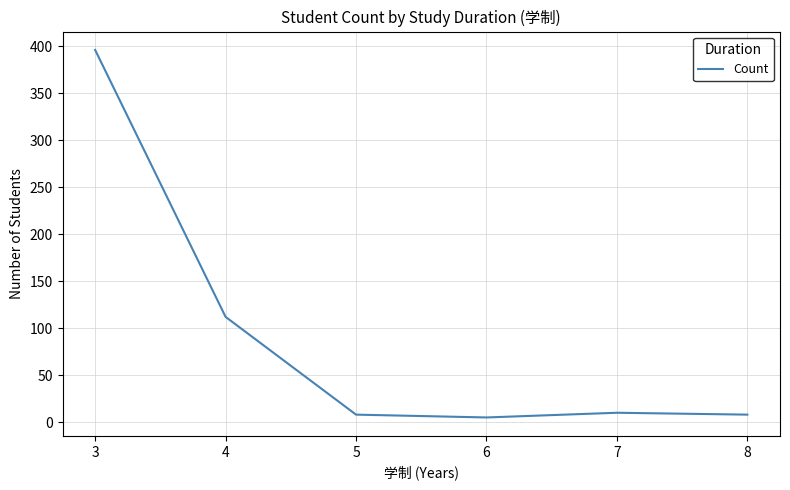

Reading right to left, list all the values displayed in this chart.

8	10	5	8	112	396